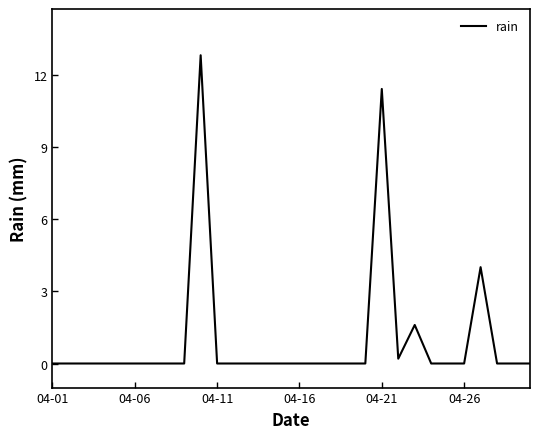

What is the greatest value displayed?

12.8